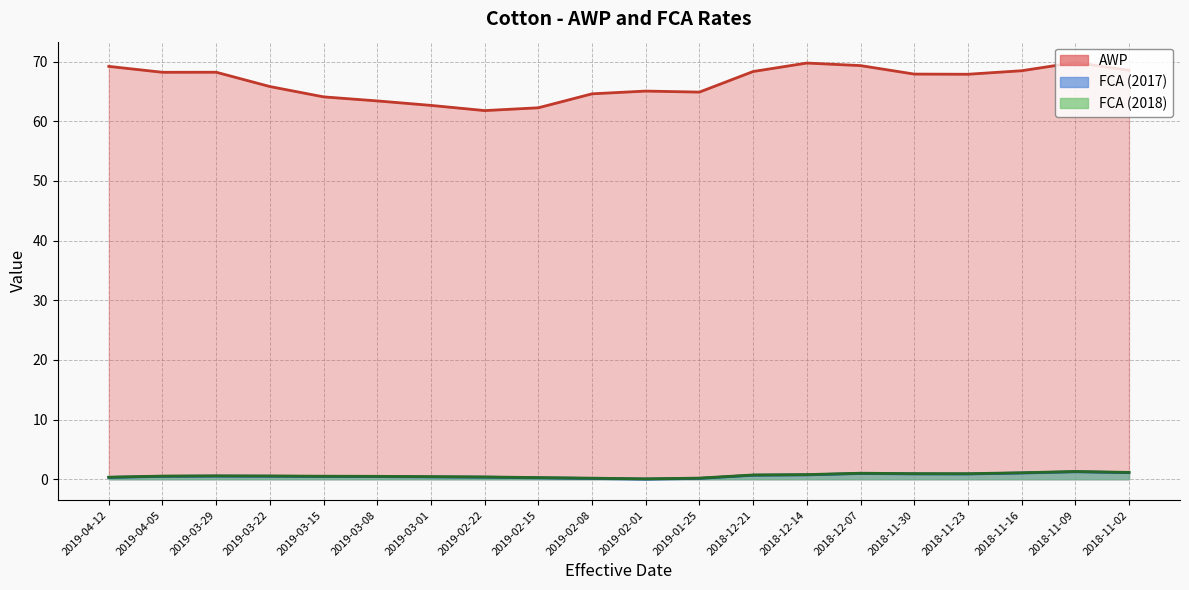

Read the FCA (2018) value at 2019-04-05.

0.5